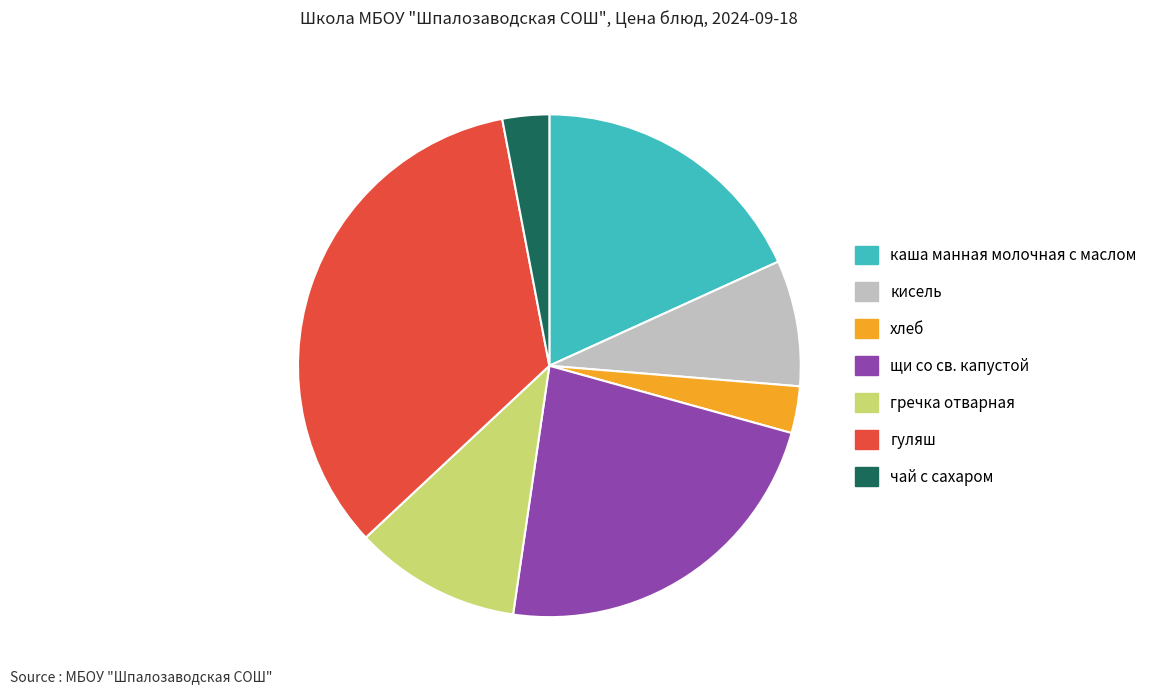

Does хлеб represent more than half of the total?

No